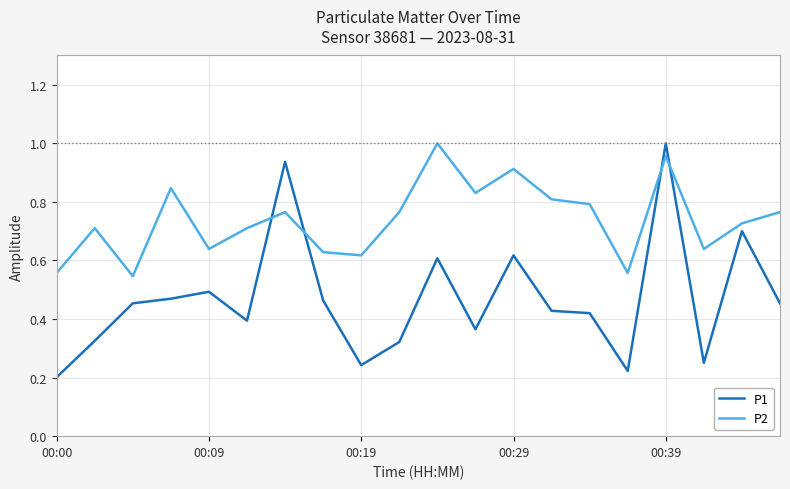

True or false: P2 and P1 intersect in this chart.

True